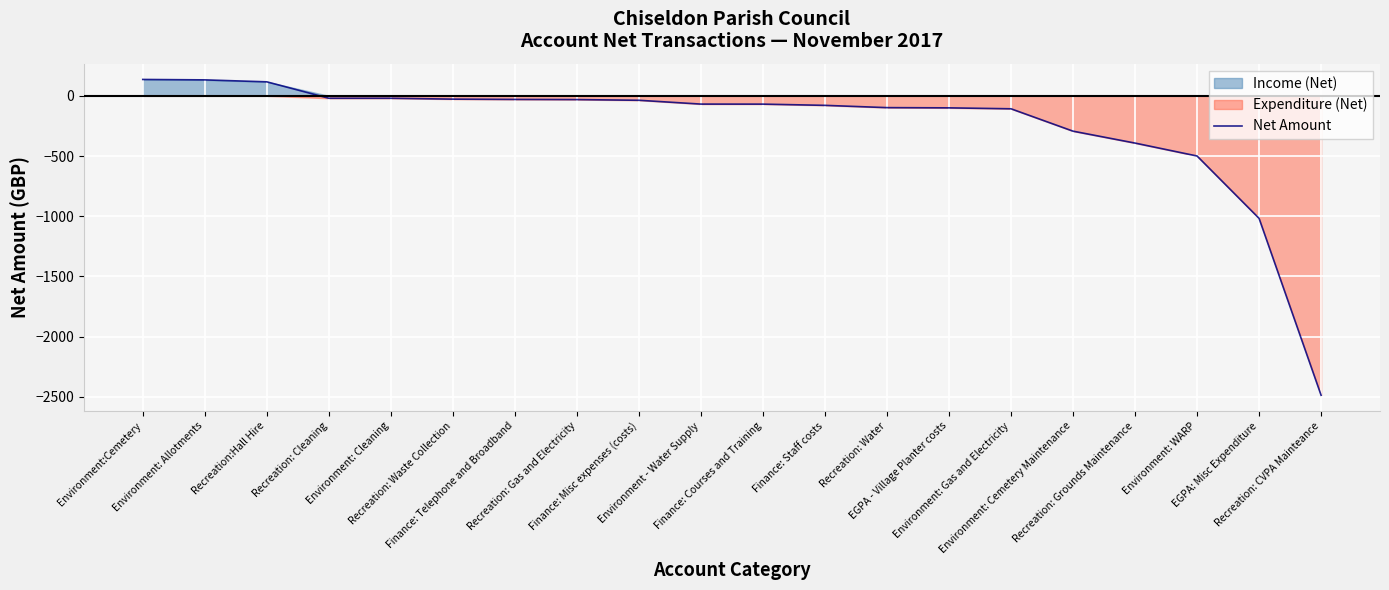

The chart shows a value of -2487.7 at Recreation: CVPA Mainteance. True or false?

True